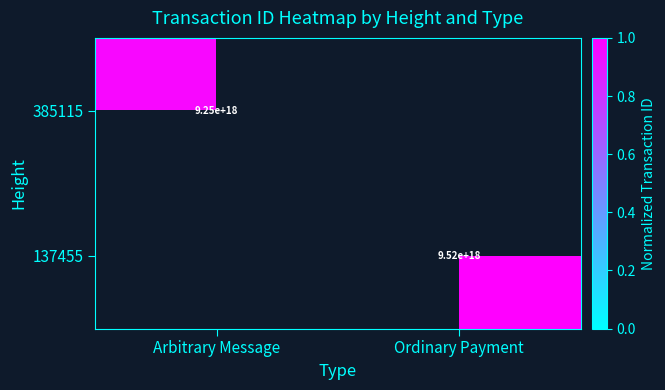

How many values in 137455 are above zero?

1